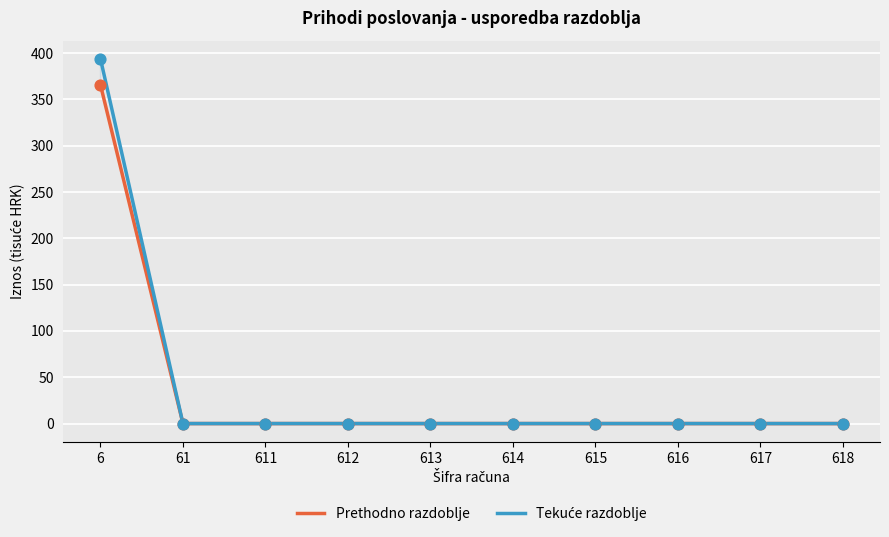

At how many categories does at least one series exceed 129?

1